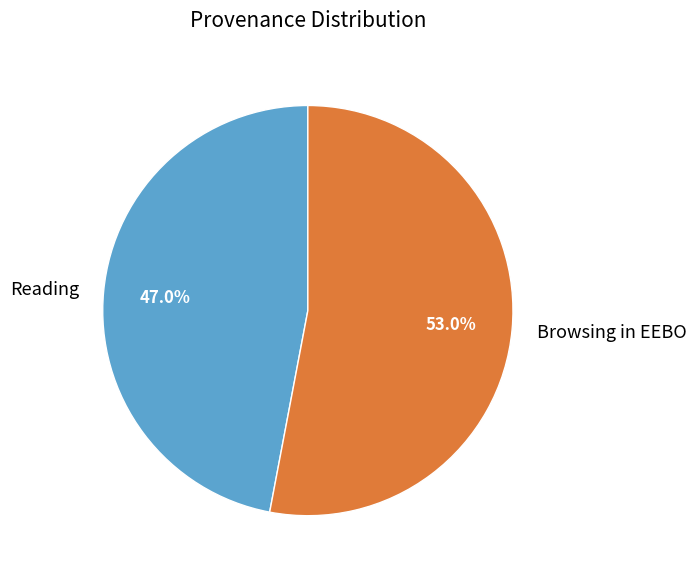

Combined, do Browsing in EEBO and Reading account for over 50%?

Yes